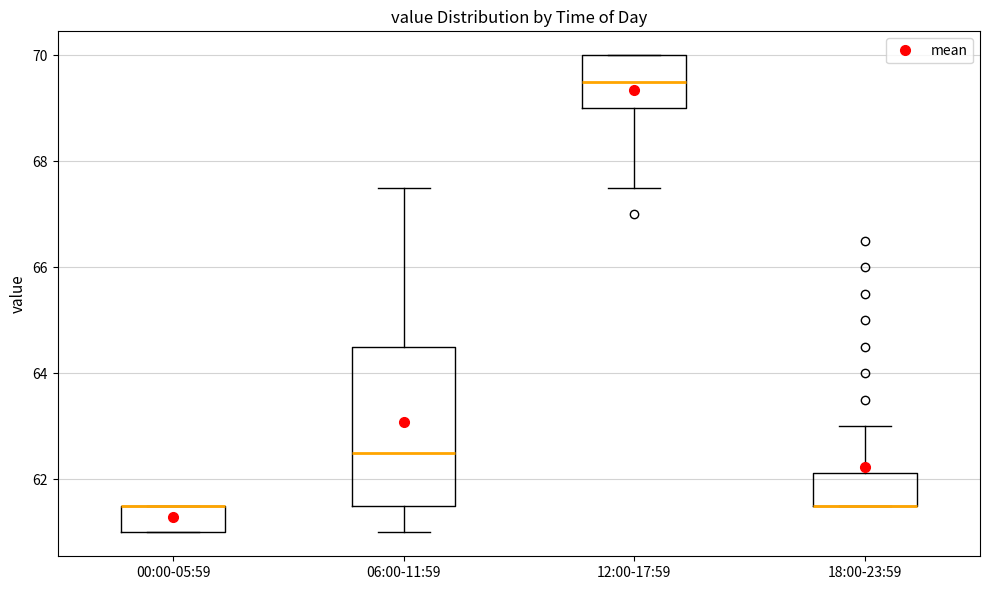

Reading left to right, transcribe this box plot: for each box, give where its median line is, the range the box spans, and where its two whiskers end, as read against the y-axis. The values are not printed on the chart, so give them approximately, as read against the axis.

00:00-05:59: median 61.6 (drawn on the box's upper edge), box 61.0 to 61.6, whiskers 61.0 to 61.6
06:00-11:59: median 62.6, box 61.6 to 64.6, whiskers 61.0 to 67.6
12:00-17:59: median 69.6, box 69.0 to 70.0, whiskers 67.6 to 70.0
18:00-23:59: median 61.6 (drawn on the box's lower edge), box 61.6 to 62.2, whiskers 61.6 to 63.0